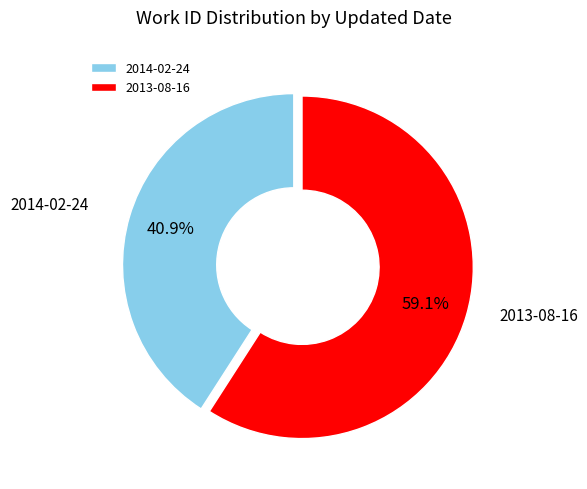

Does 2014-02-24 account for over 50% of the chart?

No